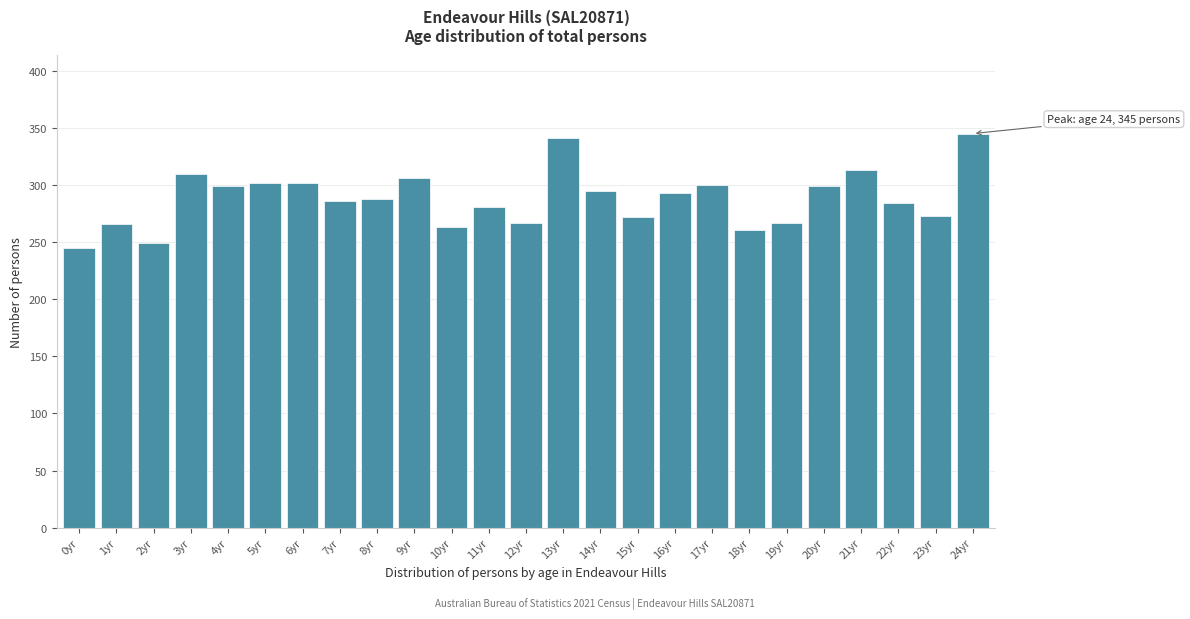

What is the maximum value shown in the chart?

345